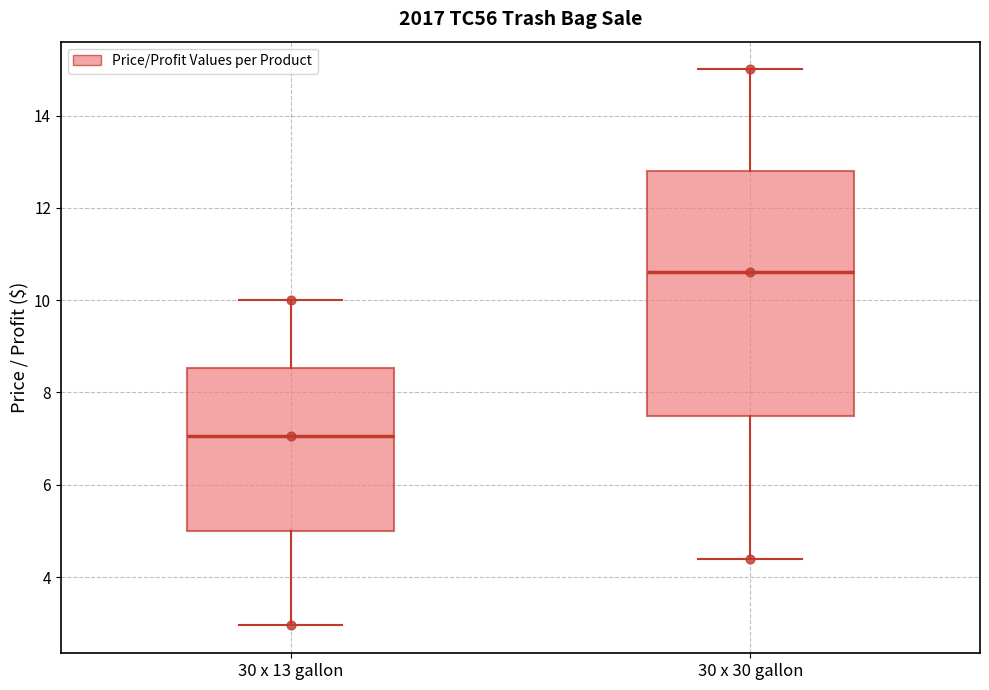

Which box's median line is the highest?

30 x 30 gallon